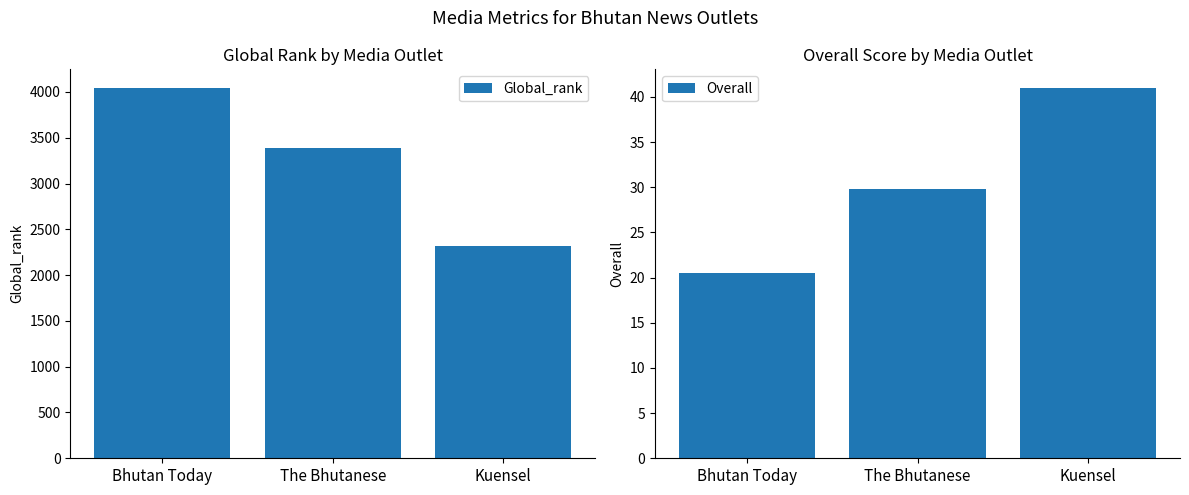

What is the average value of the Global_rank series?

3250